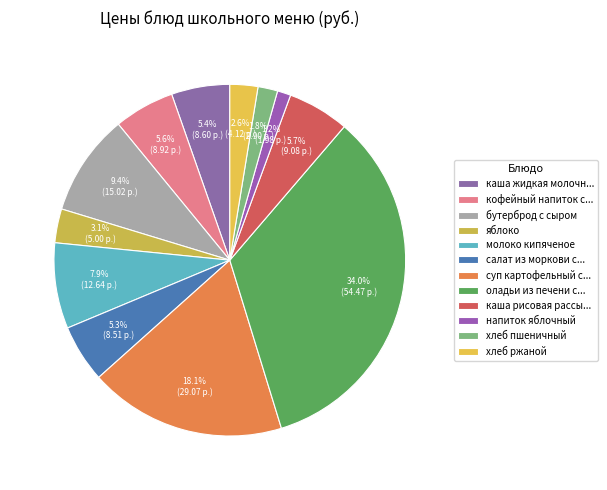

How many slices are in this pie chart?

12